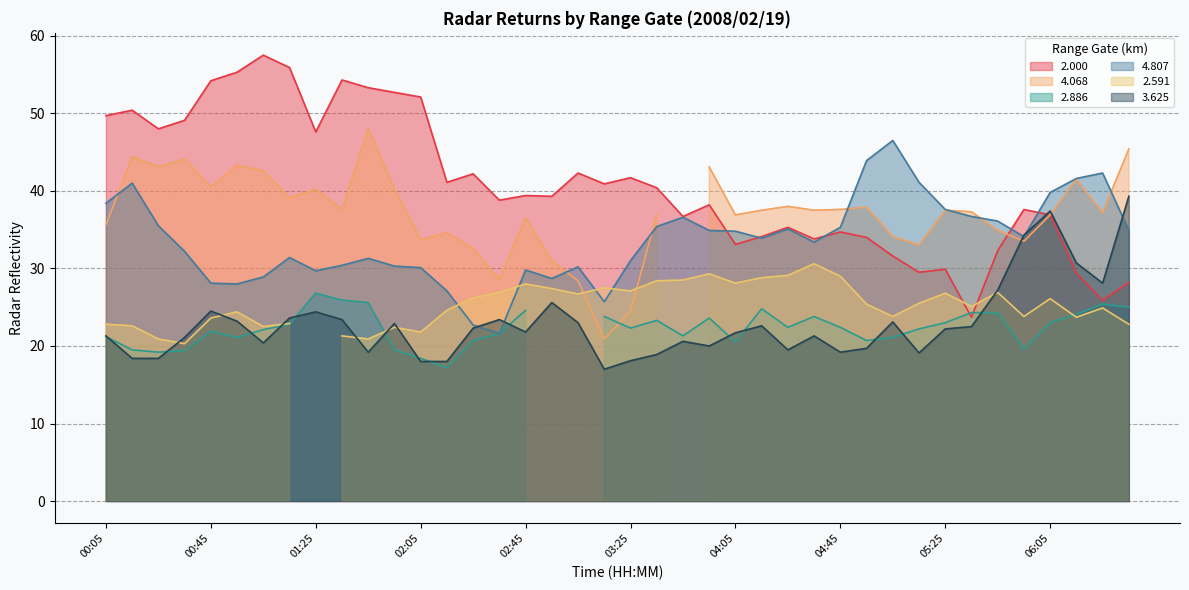

At which label is  2.000 closest to 40?

03:35